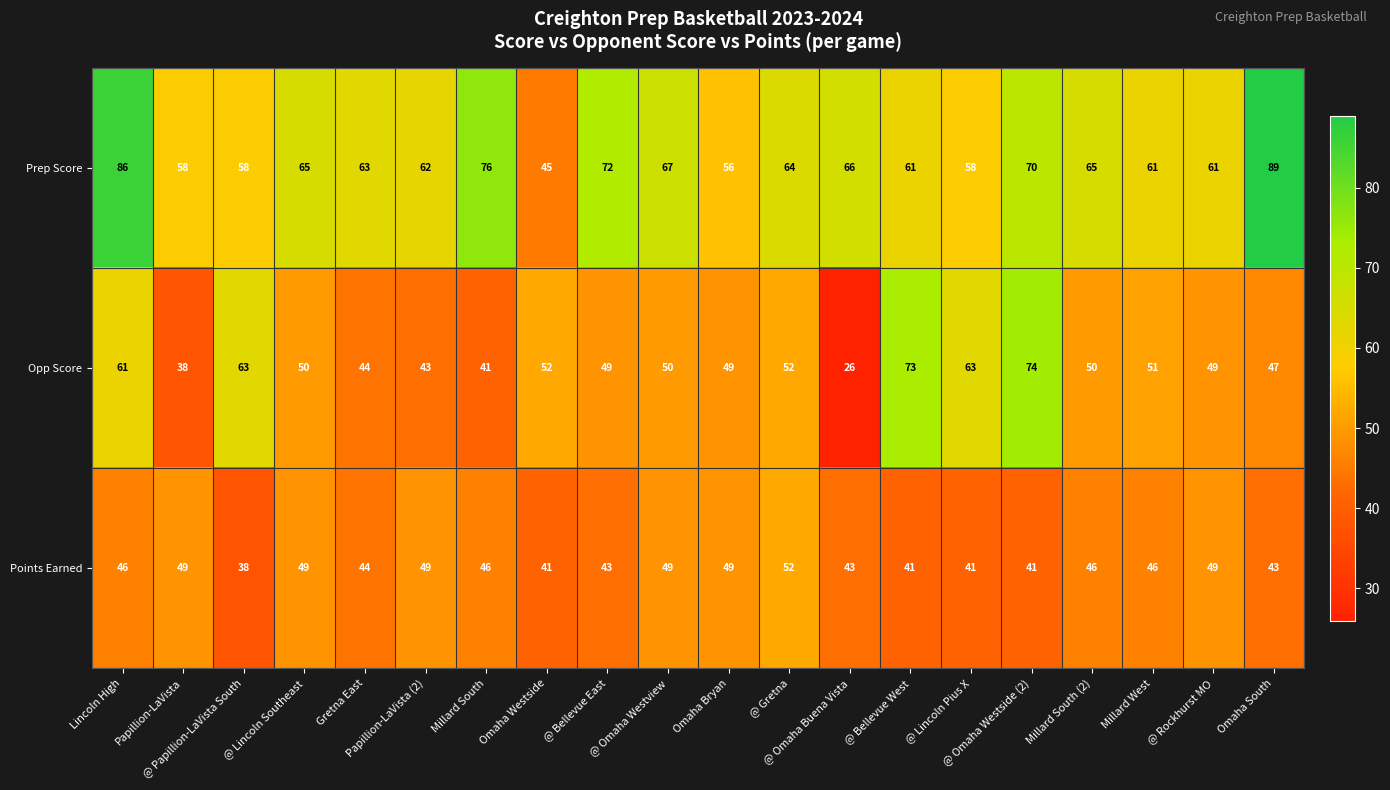

Rank the series by their average value, from highest to lowest.

Prep Score, Opp Score, Points Earned